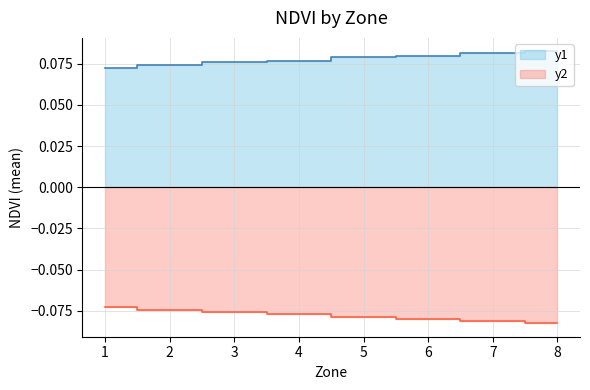

What is the sum of the y1 values at 2 and 7?

0.2